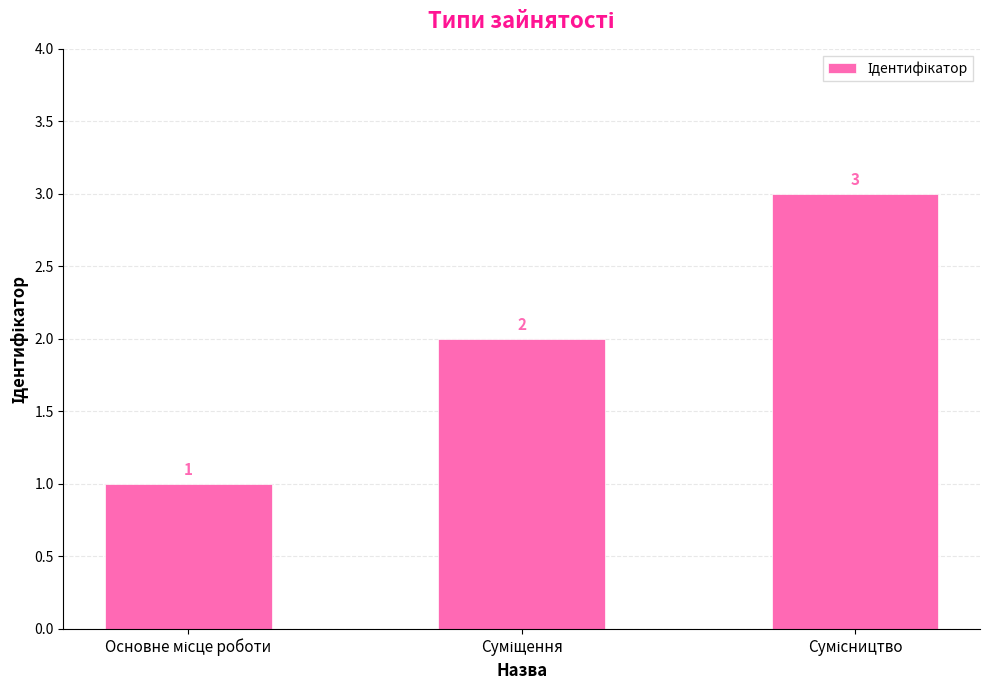

How many values are below 2?

1